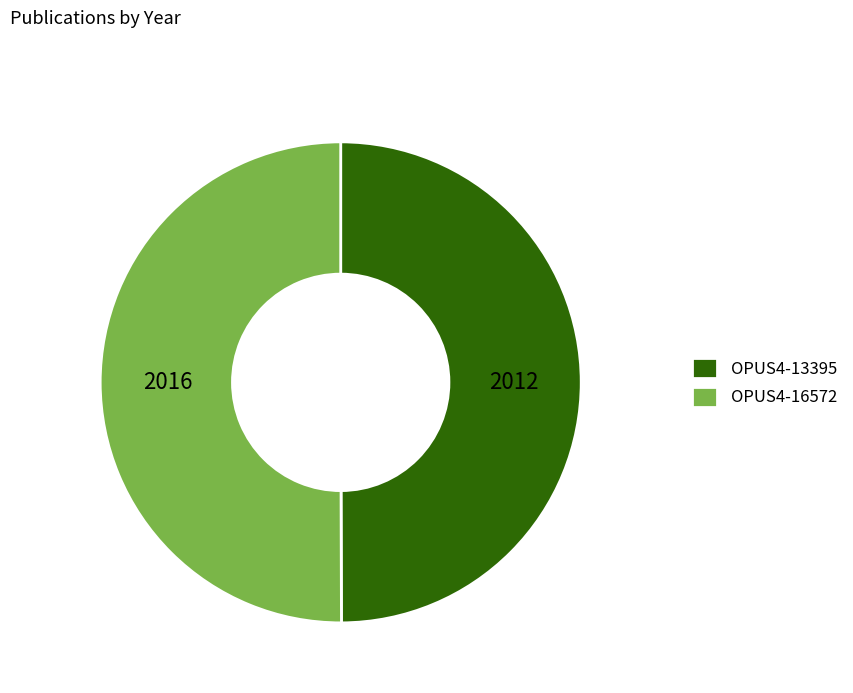

How many segments does this pie chart have?

2